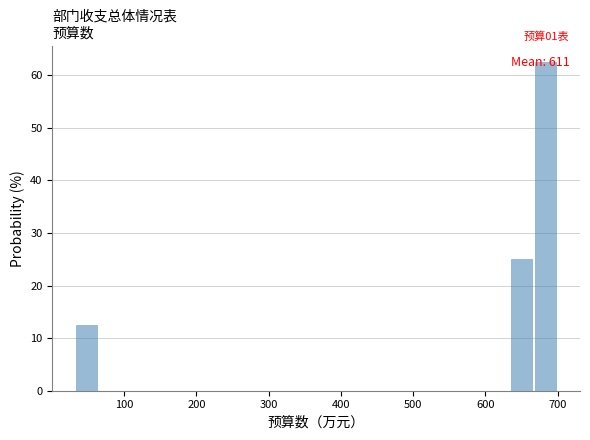

Around what value on the x-axis is the tallest bar? Give the approximate position of its centre, as read against the axis.

680